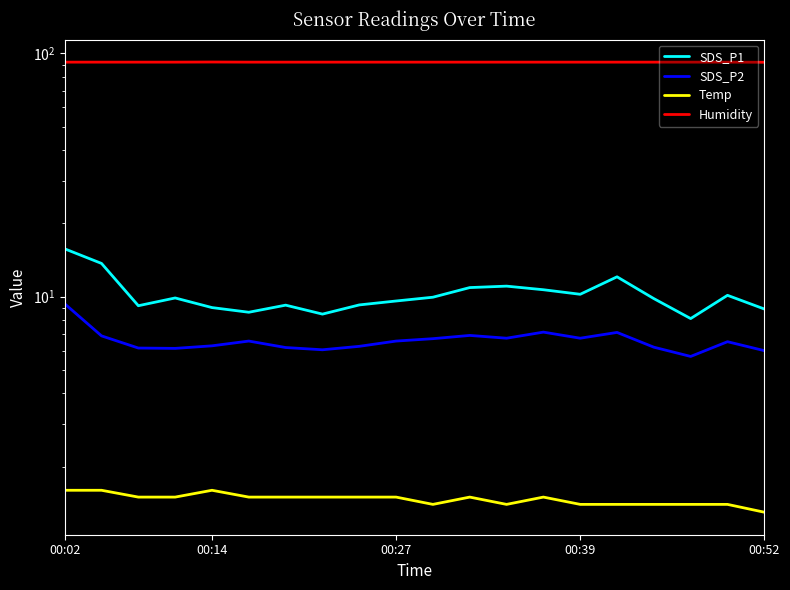

What is the value of the Temp point at the 8th from the left?

1.5